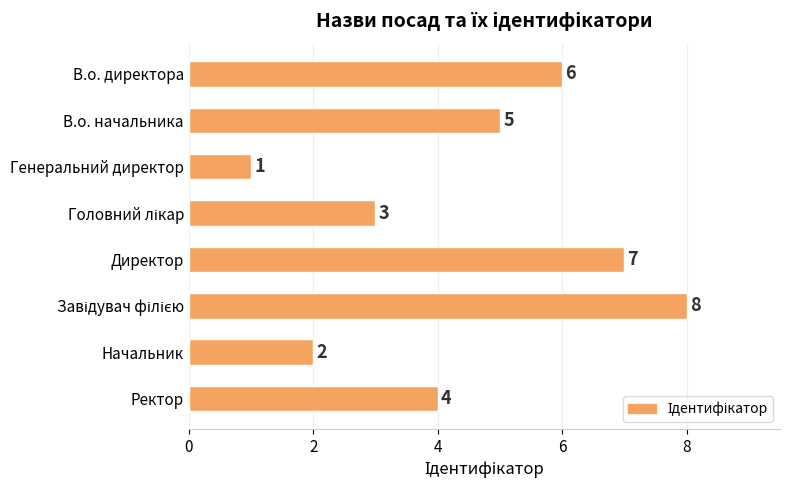

At which label is the value closest to 4?

Ректор